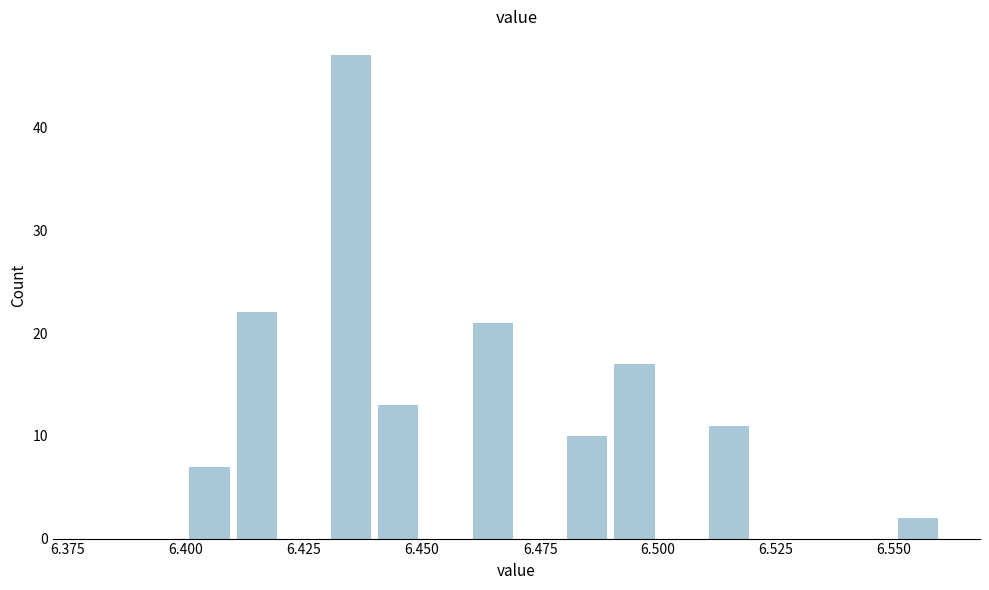

Read against the x-axis, roughly where is the centre of the tallest bar?

6.435